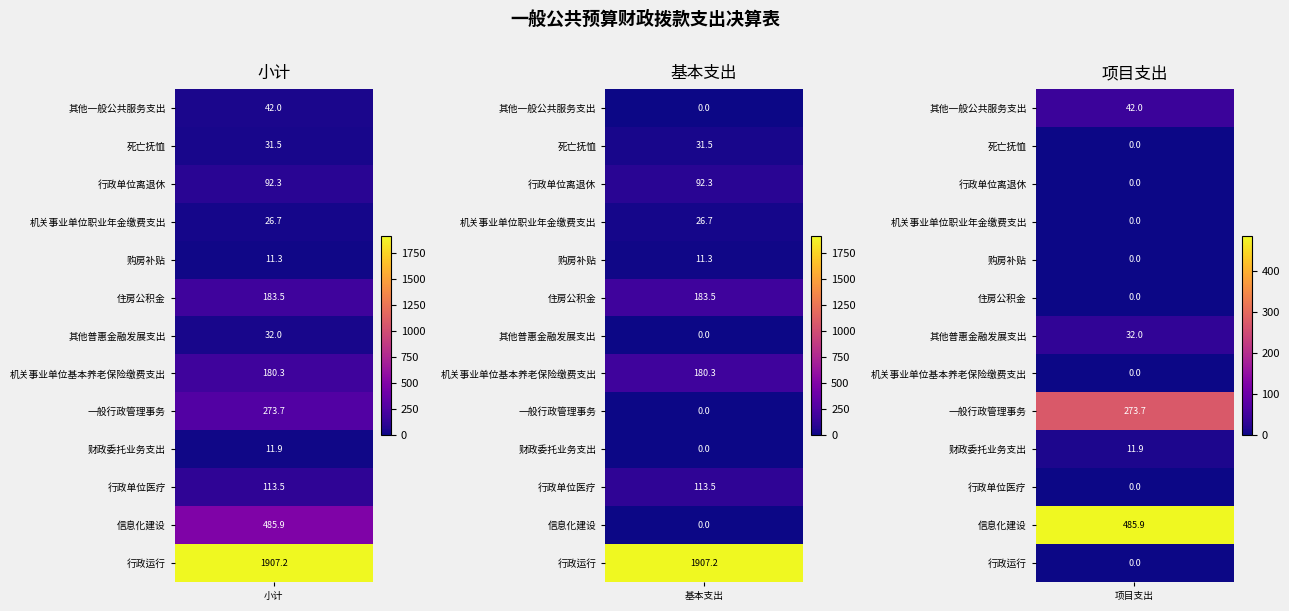

List the series in order of their peak value, lowest first.

购房补贴, 财政委托业务支出, 机关事业单位职业年金缴费支出, 死亡抚恤, 其他普惠金融发展支出, 其他一般公共服务支出, 行政单位离退休, 行政单位医疗, 机关事业单位基本养老保险缴费支出, 住房公积金, 一般行政管理事务, 信息化建设, 行政运行